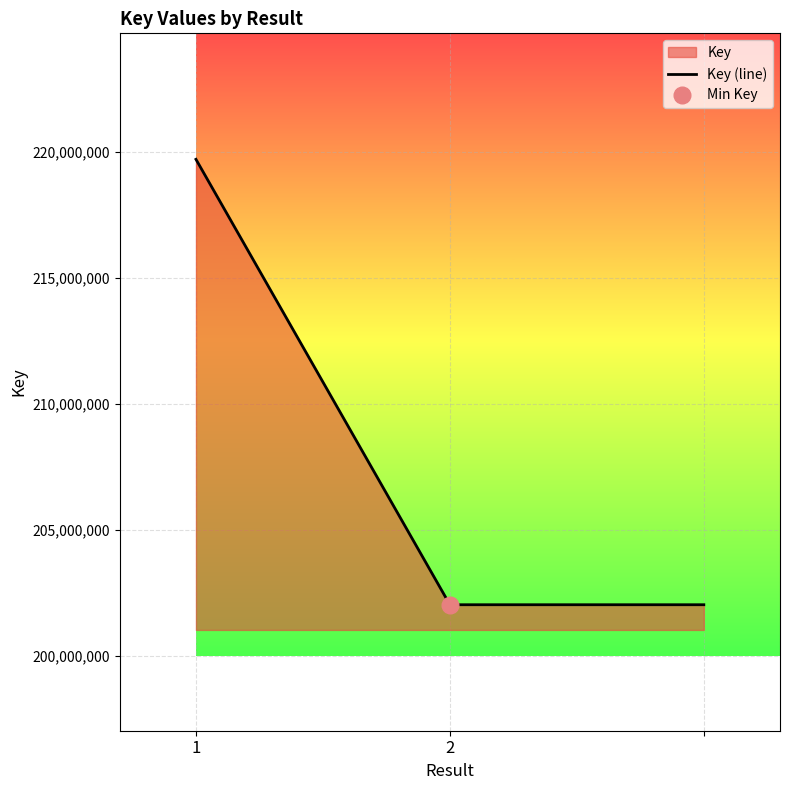

What is the lowest value of the Key (line) series?

202028239